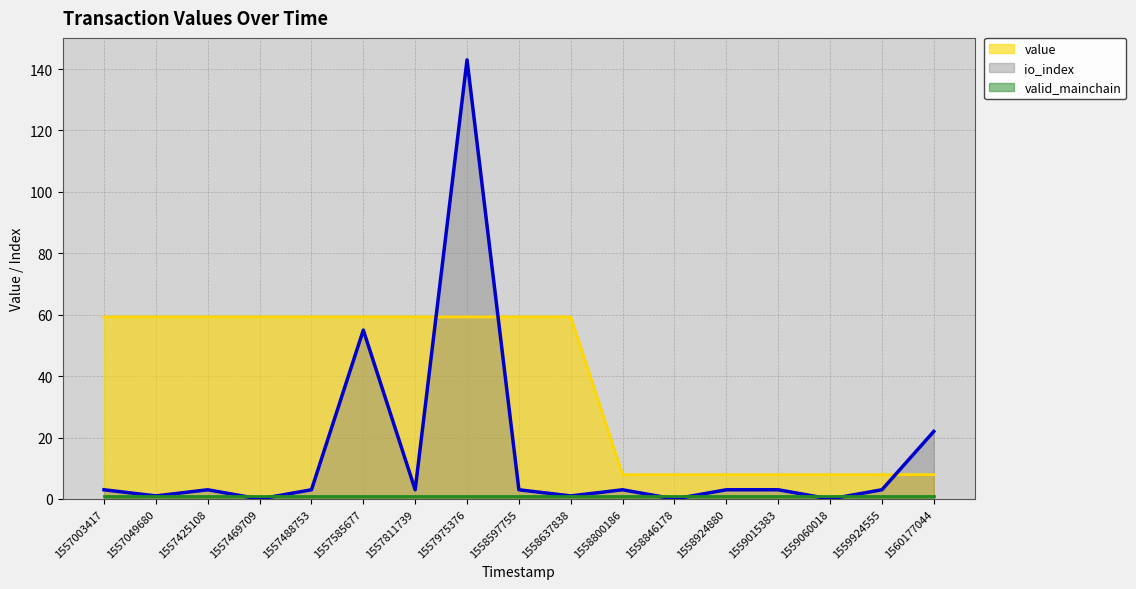

True or false: io_index has a value of 0.0 at 1559060018.

True